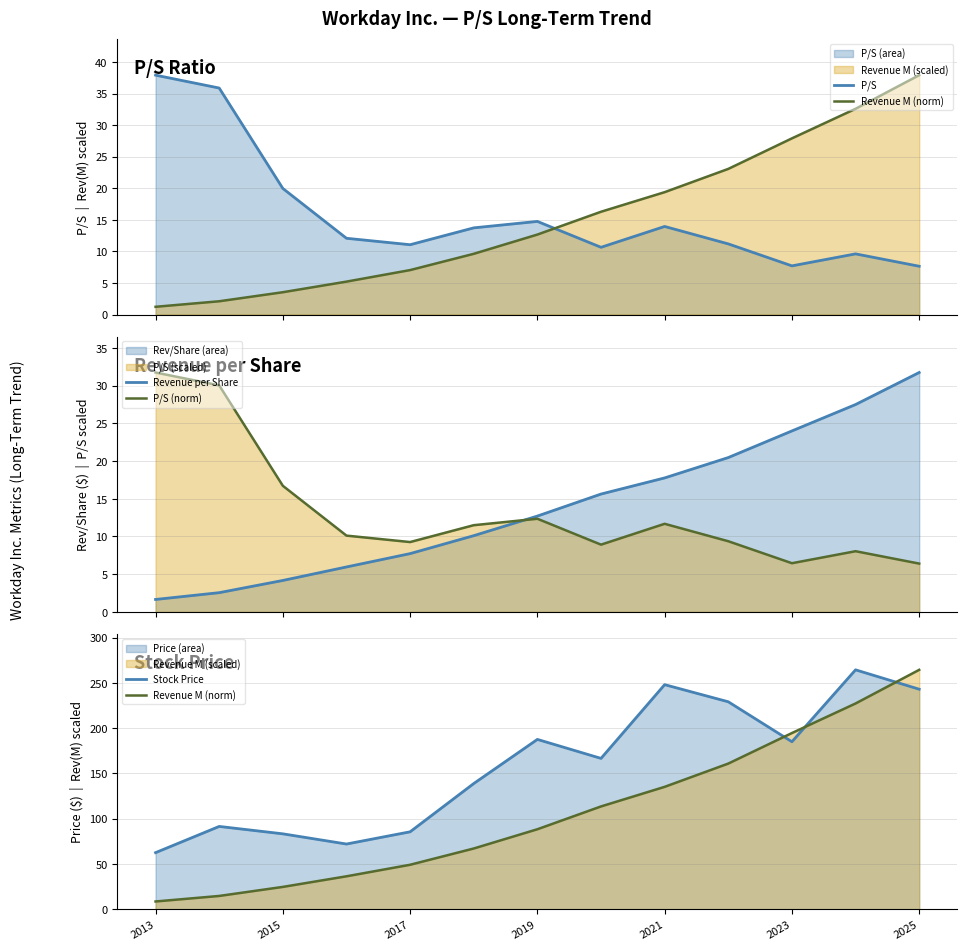

Which series has the largest total across all categories?

Stock Price